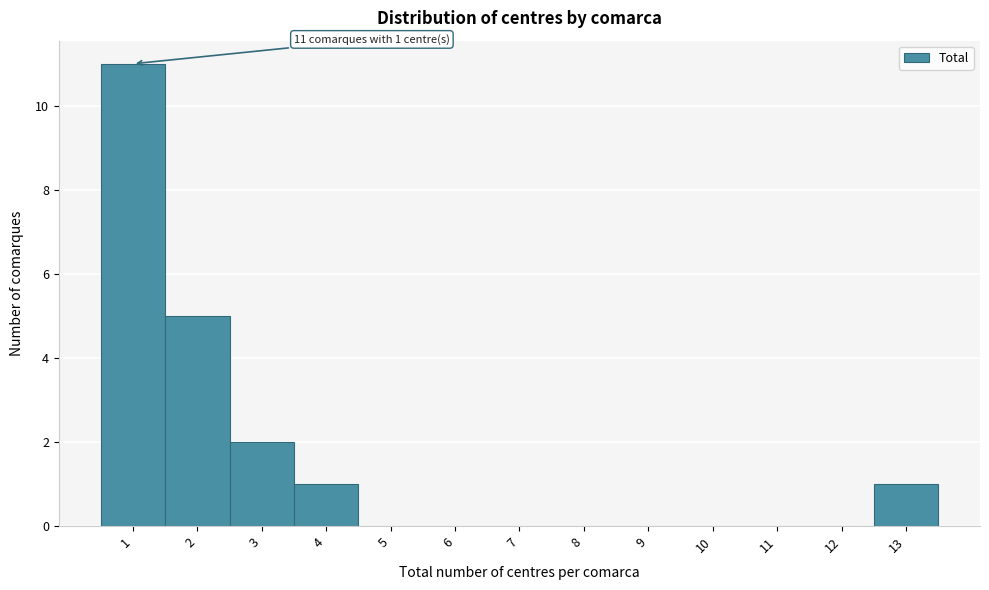

Over which range of the x-axis is the bar tallest?

0.5 to 1.5